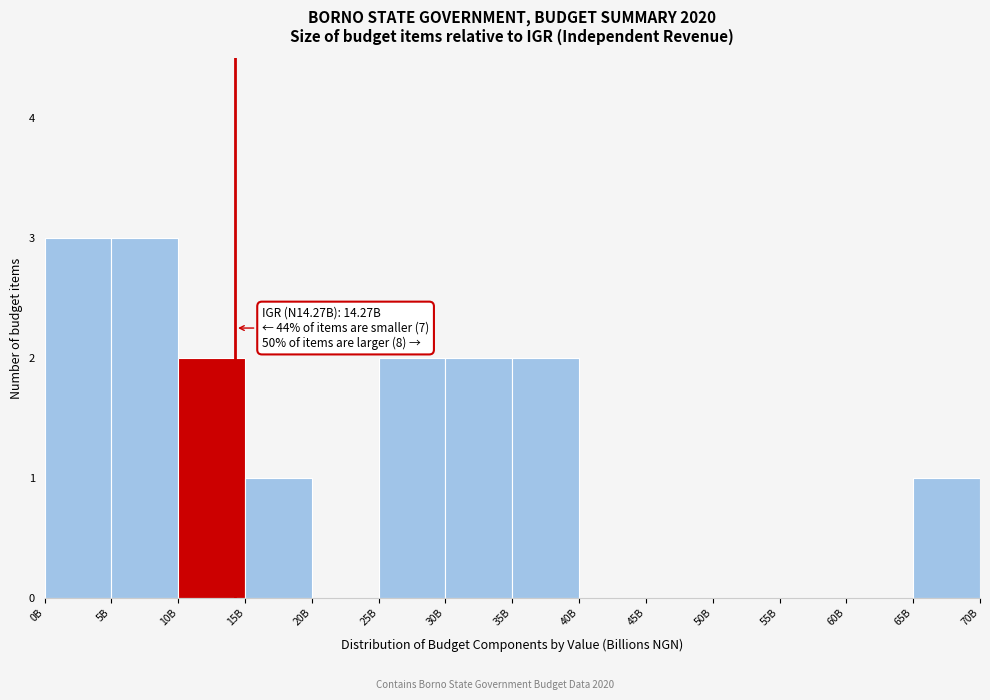

Reading left to right, extract all data points from this chart.

0B=3	5B=3	10B=2	15B=1	20B=0	25B=2	30B=2	35B=2	40B=0	45B=0	50B=0	55B=0	60B=0	65B=1